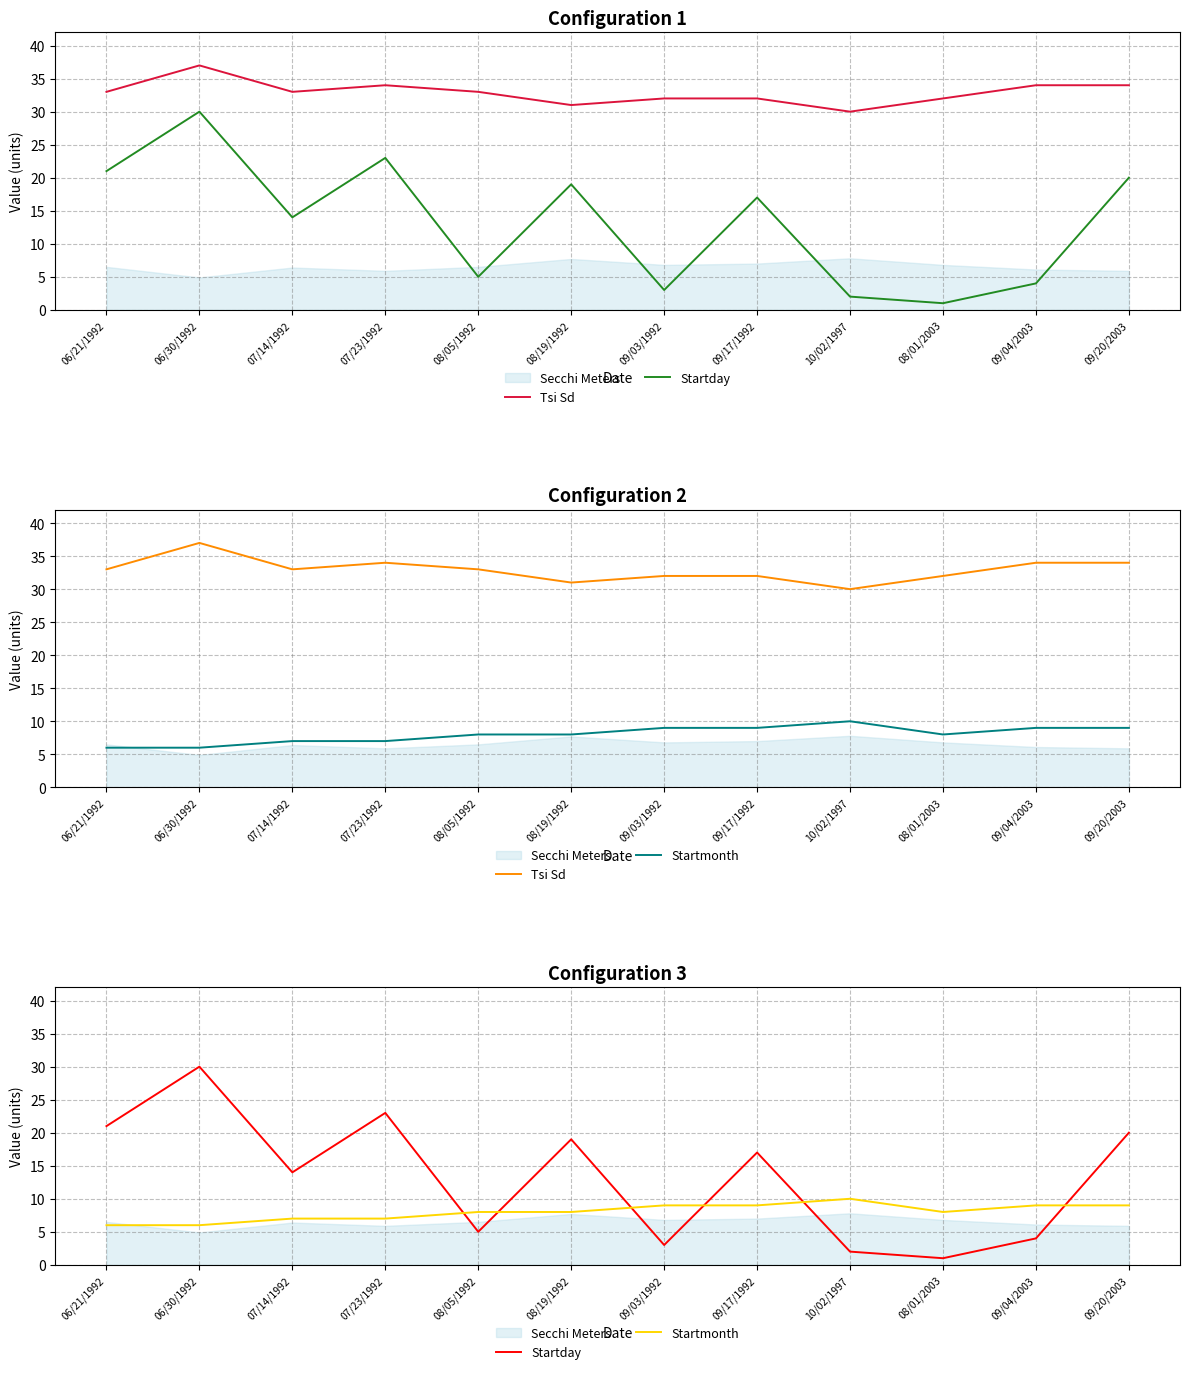

How many values in the Startmonth series are below 8?

4